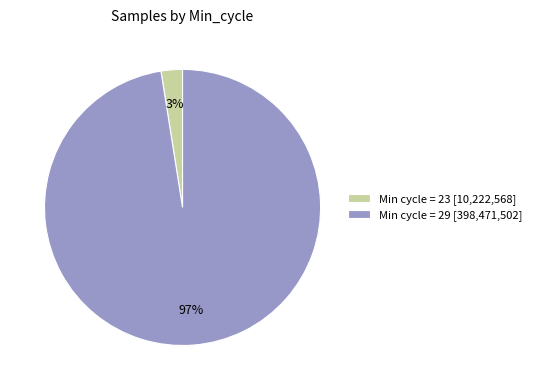

True or false: Min cycle = 23 [10,222,568] accounts for 3% of the total.

True